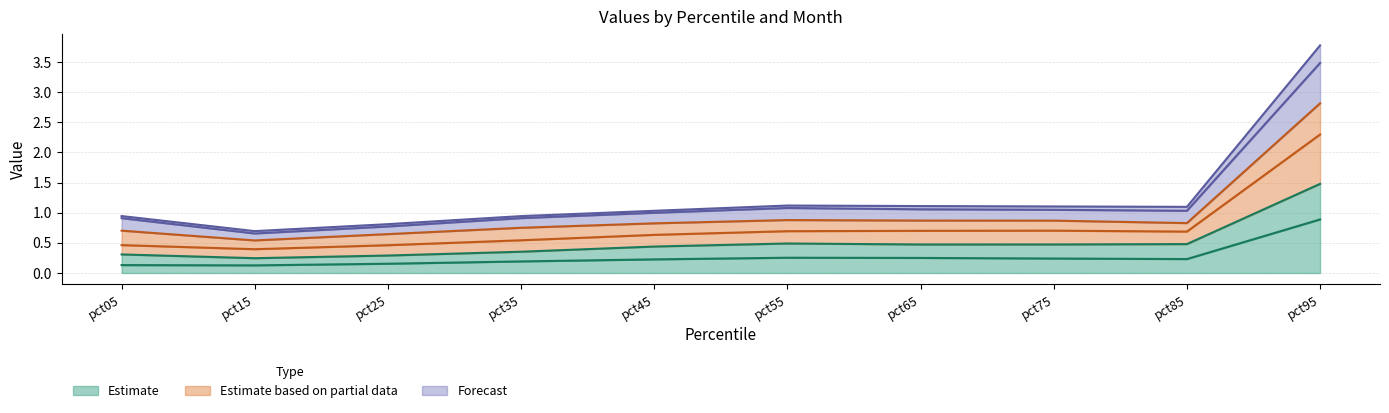

What is the value of the Feb point at the 6th from the left?

0.5